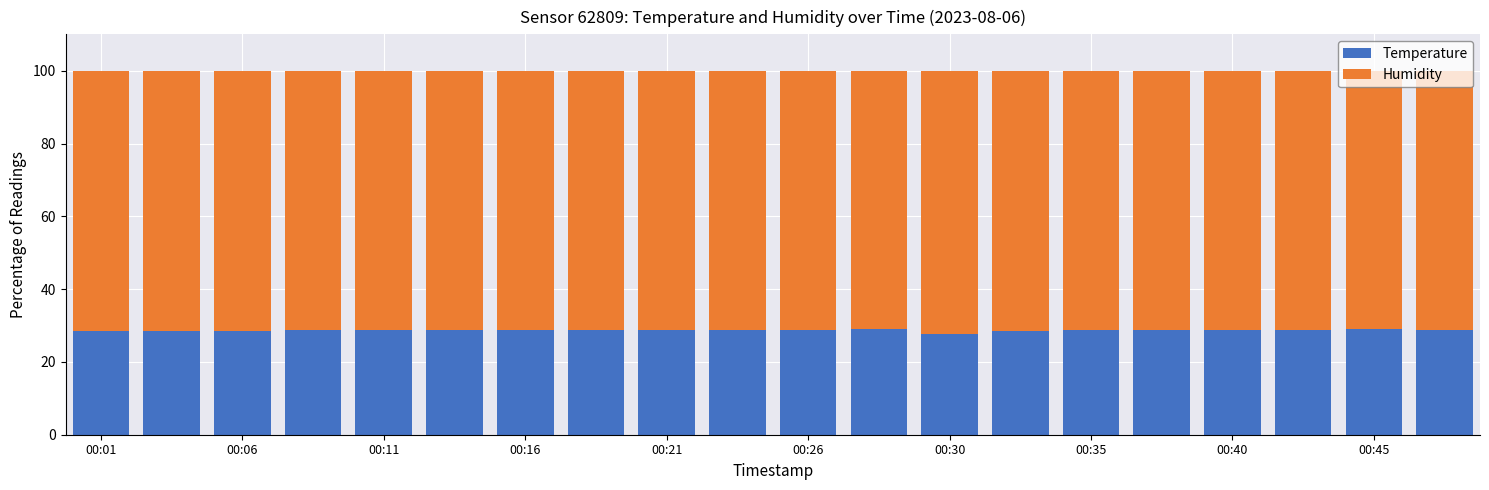

How many bars are there in total?

20